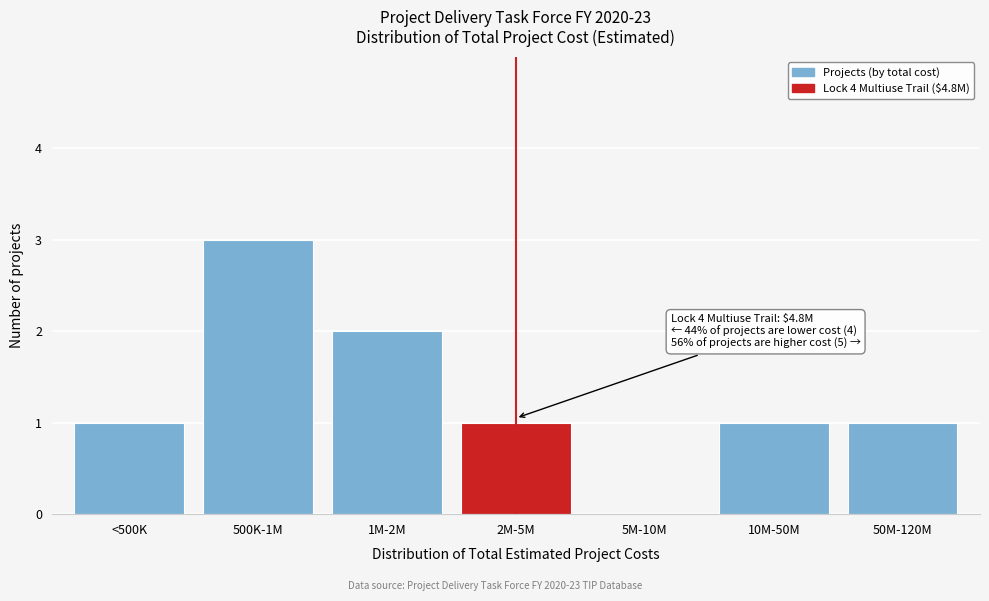

Reading left to right, extract all data points from this chart.

<500K=1	500K-1M=3	1M-2M=2	2M-5M=1	5M-10M=0	10M-50M=1	50M-120M=1